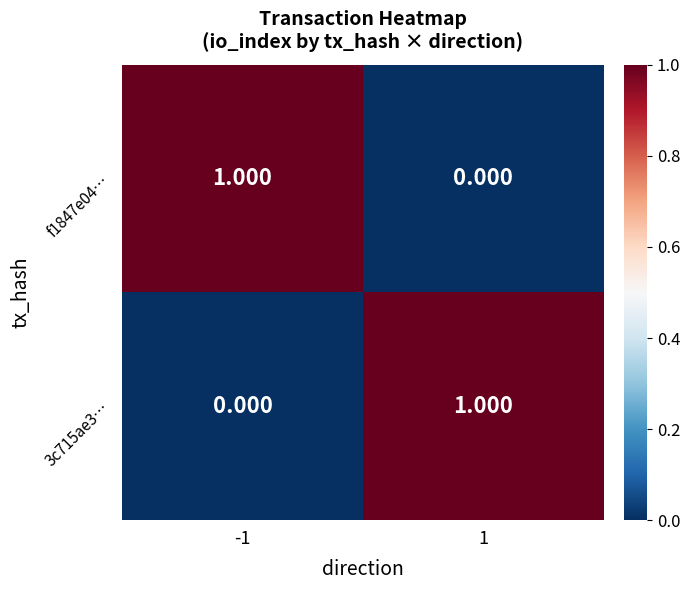

At how many categories does at least one series exceed 0?

2